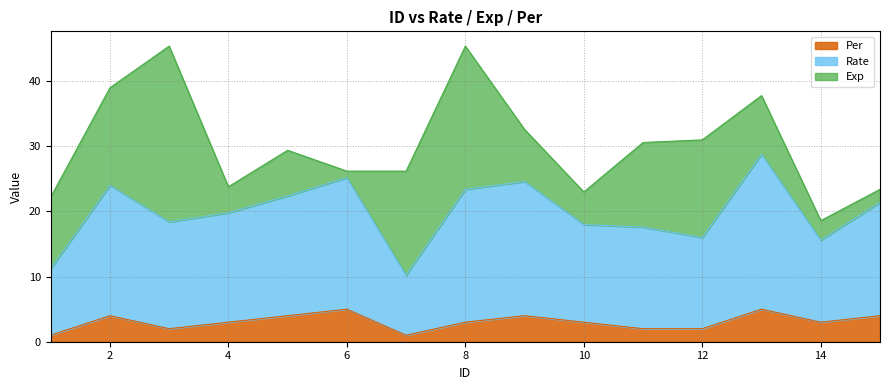

How many Per values are between 2 and 4?

11